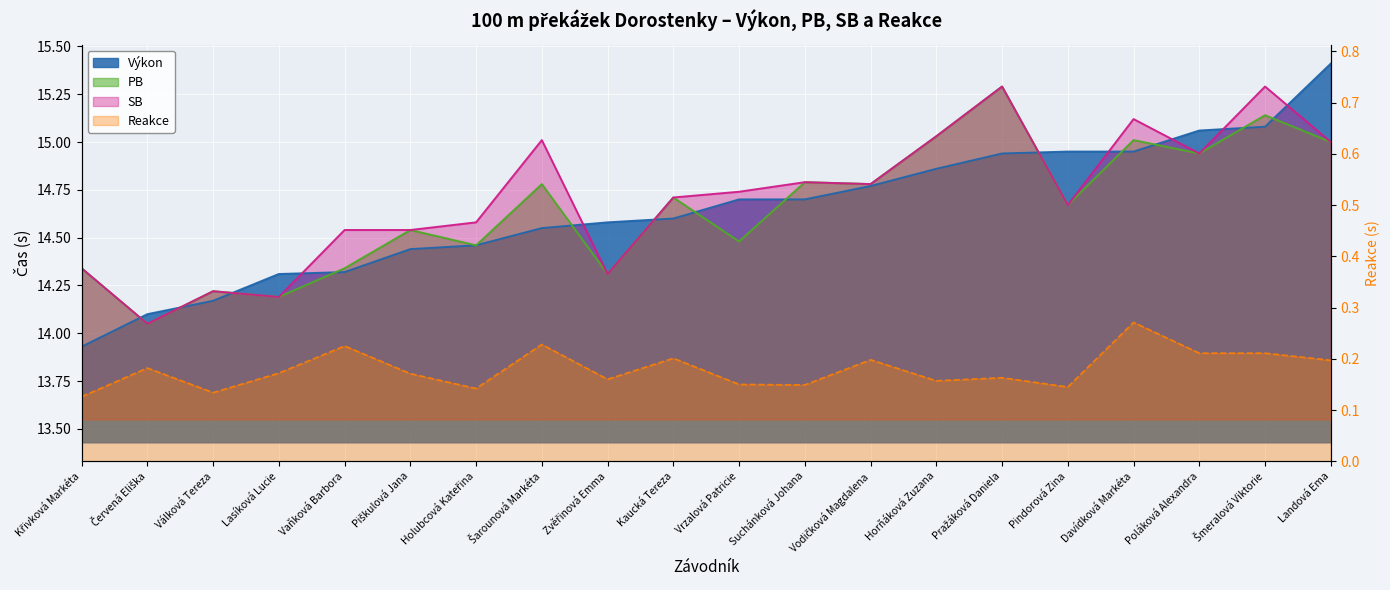

The value of Výkon at Suchánková Johana is 14.7. True or false?

True